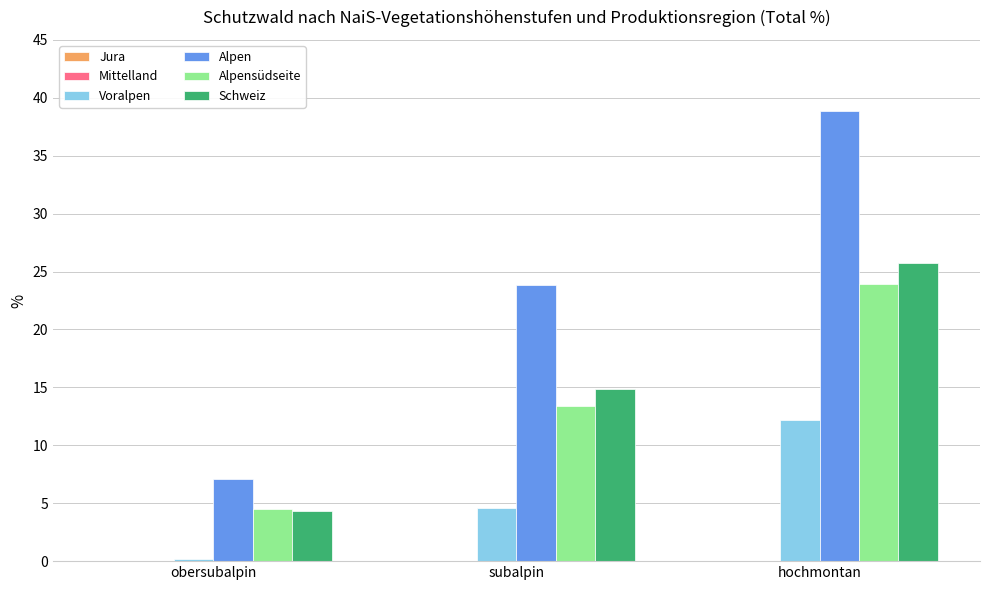

Which series has the widest spread of values?

Alpen